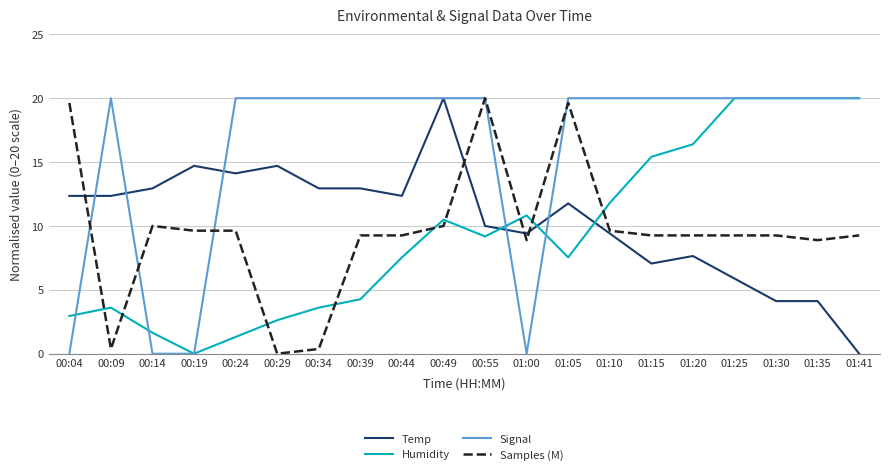

Is it true that Temp equals 14.1 at 00:24?

True